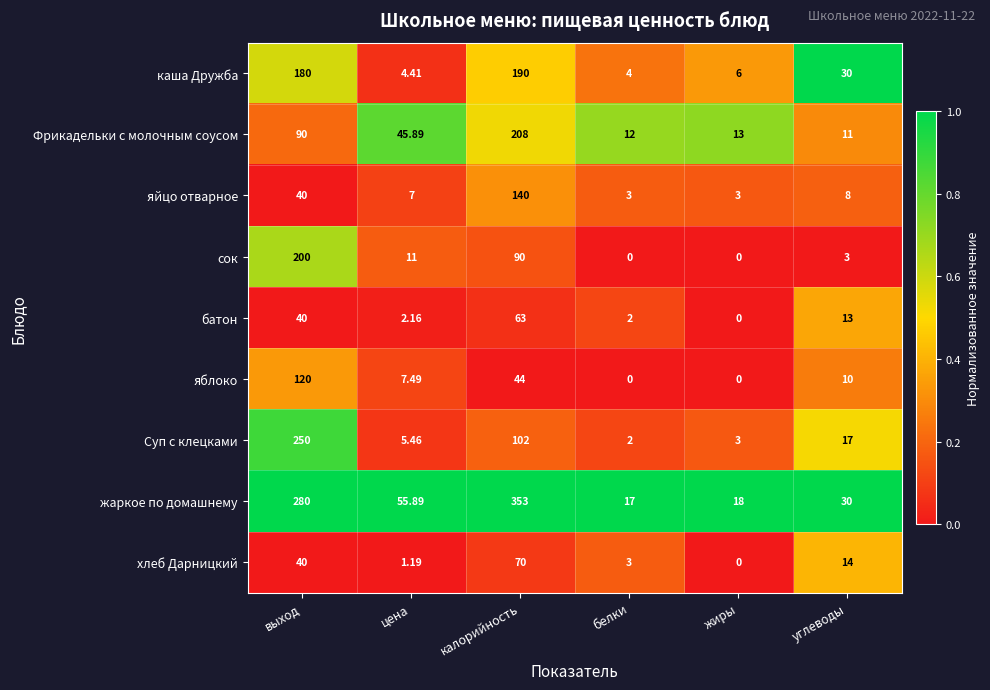

Where is батон nearest to the value 31?

выход